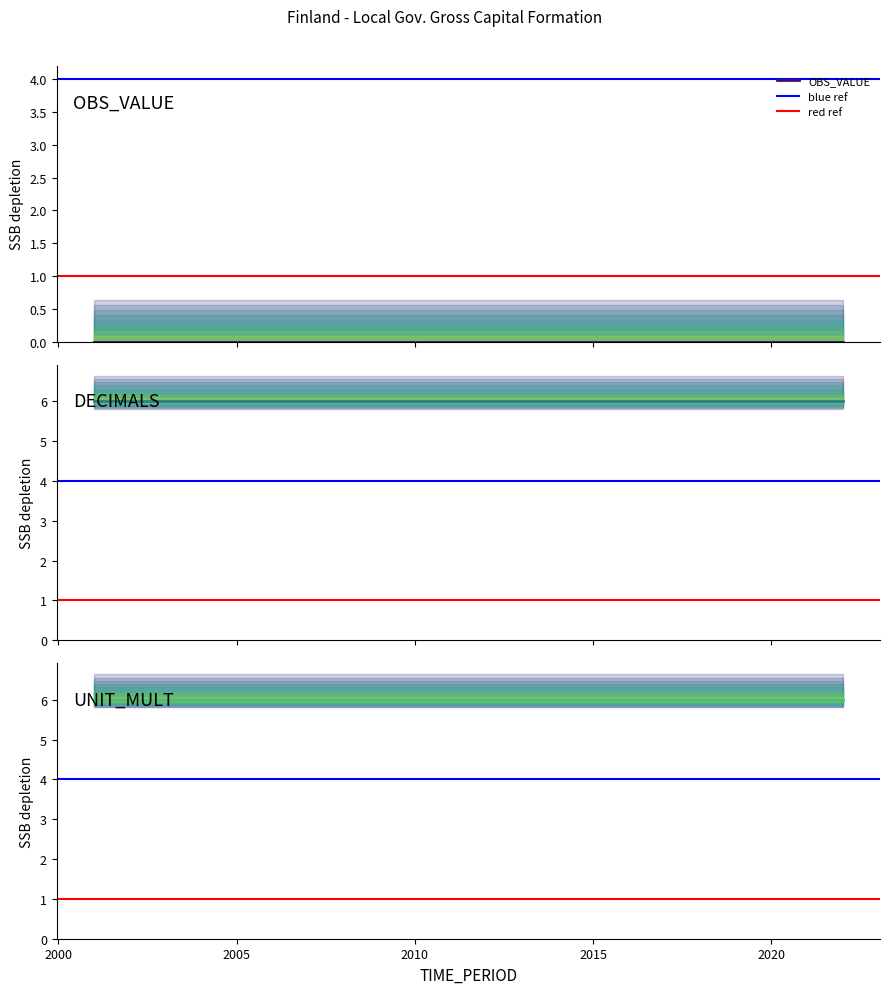

True or false: OBS_VALUE and DECIMALS cross at least once.

False